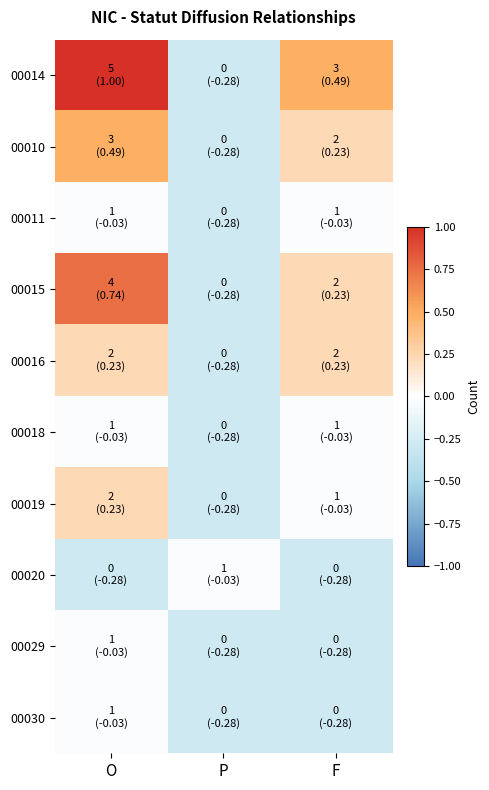

Rank the series by their maximum value, from highest to lowest.

00014, 00015, 00010, 00016, 00019, 00011, 00018, 00020, 00029, 00030